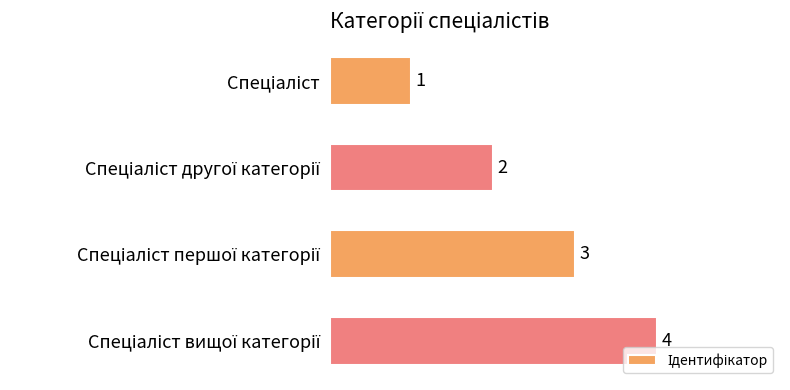

Count the values in the range 2 to 4.

3